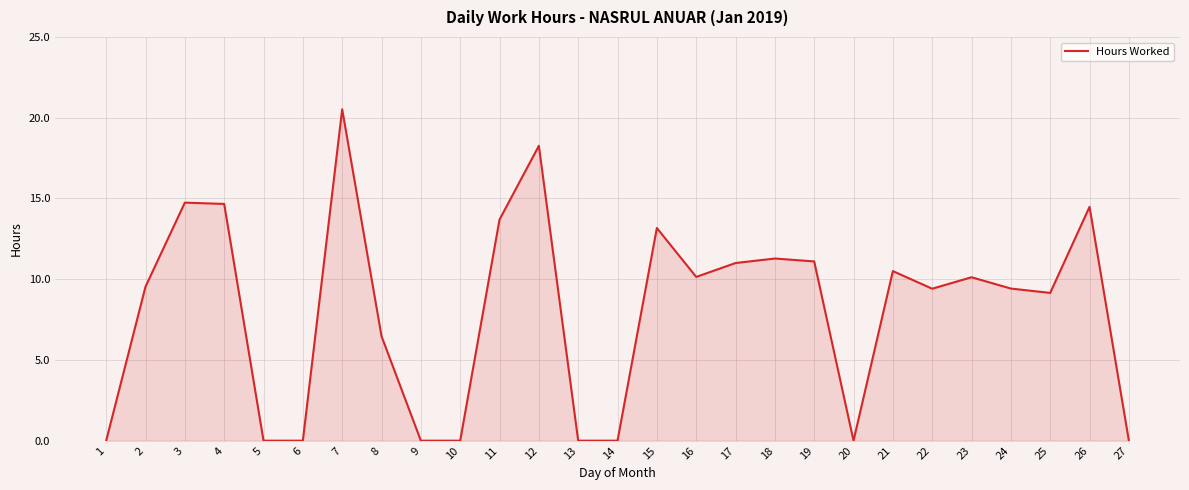

What is the change in value from 9 to 17?

+11.0